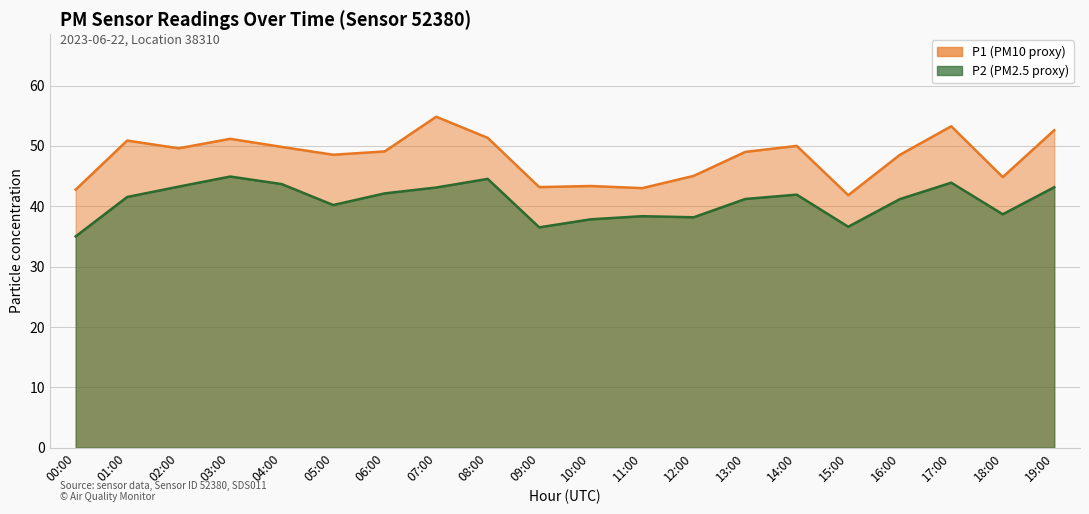

Does the chart display data point markers on the line(s)?

No